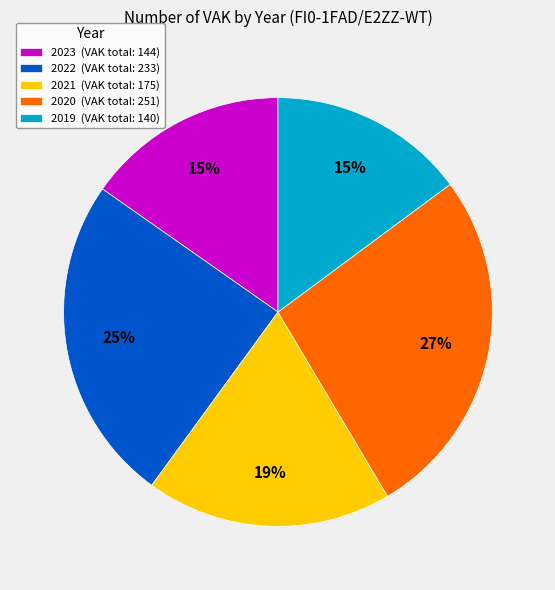

To the nearest percent, what is the difference between the largest and smallest slice percentages?

12%